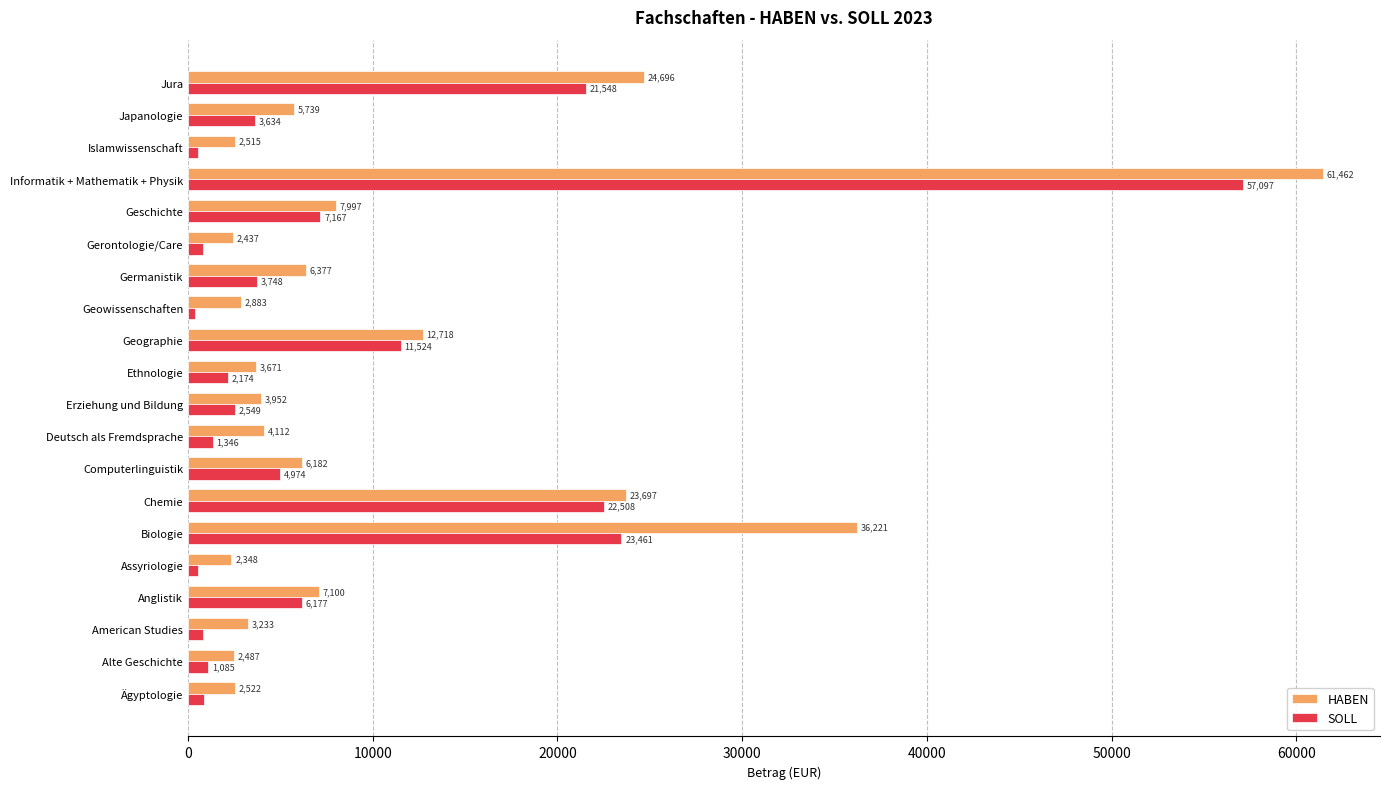

The value of SOLL at Geowissenschaften is 346.8. True or false?

True